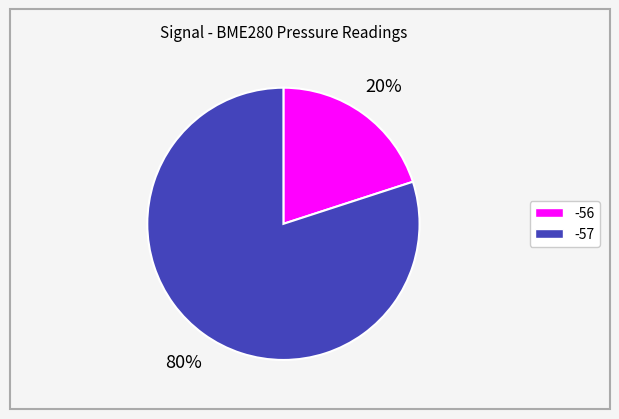

Between -56 and -57, which is larger?

-57